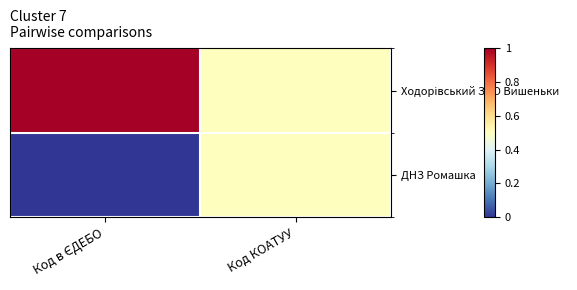

How many data points does each series have?

2